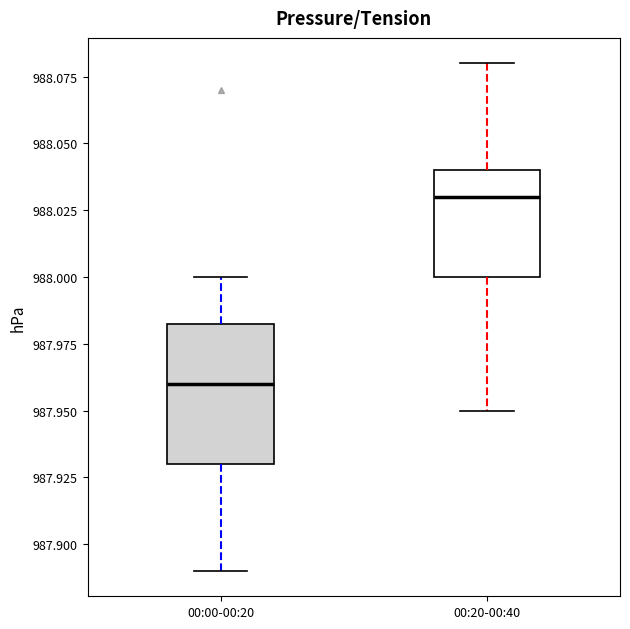

Where is the upper edge of the box for 00:00-00:20 on the y-axis? The values are not printed on the chart, so give them approximately, as read against the axis.

987.985